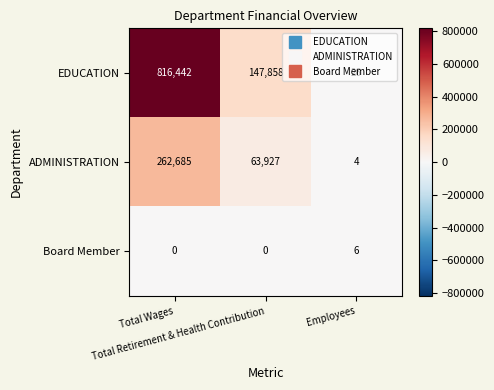

What is the sum of all EDUCATION values?

964326